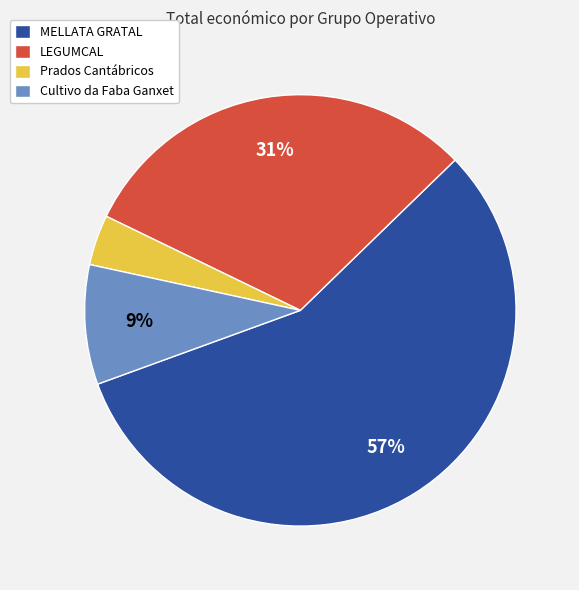

Rank the categories by value from highest to lowest.

MELLATA GRATAL, LEGUMCAL, Cultivo da Faba Ganxet, Prados Cantábricos